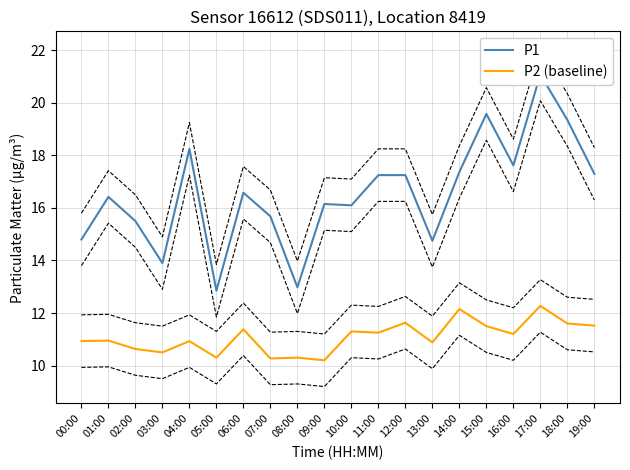

Reading right to left, transcribe all the data shown in this chart.

P1: 17.3	19.4	21.1	17.6	19.6	17.4	14.8	17.2	17.2	16.1	16.1	13.0	15.7	16.6	12.8	18.2	13.9	15.5	16.4	14.8
P2 (baseline): 11.5	11.6	12.3	11.2	11.5	12.2	10.9	11.6	11.2	11.3	10.2	10.3	10.3	11.4	10.3	10.9	10.5	10.6	10.9	10.9